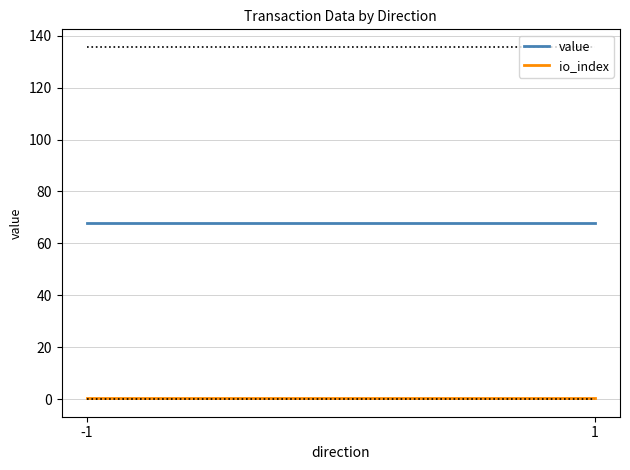

True or false: io_index has a value of 0.5 at 1.

True